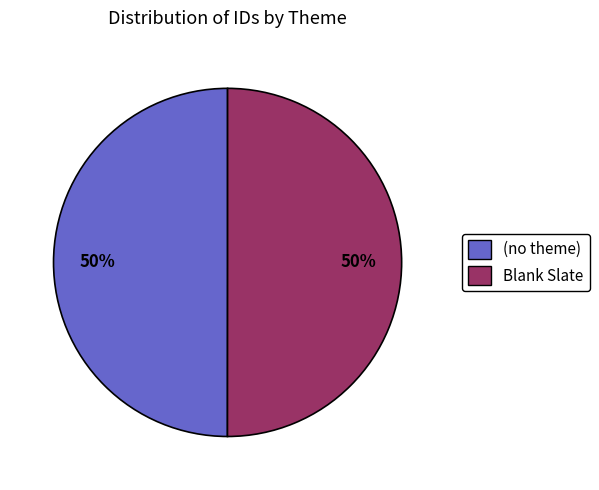

Is the sum of Blank Slate and (no theme) greater than half?

Yes